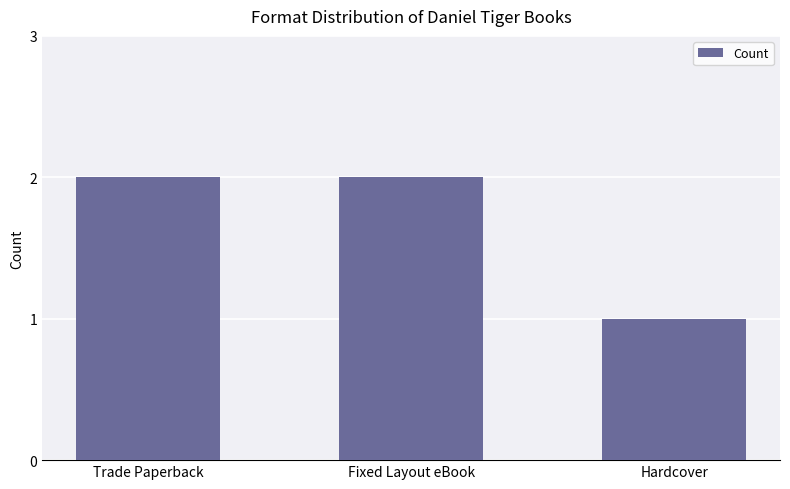

What is the label of the 2nd bar from the right?

Fixed Layout eBook